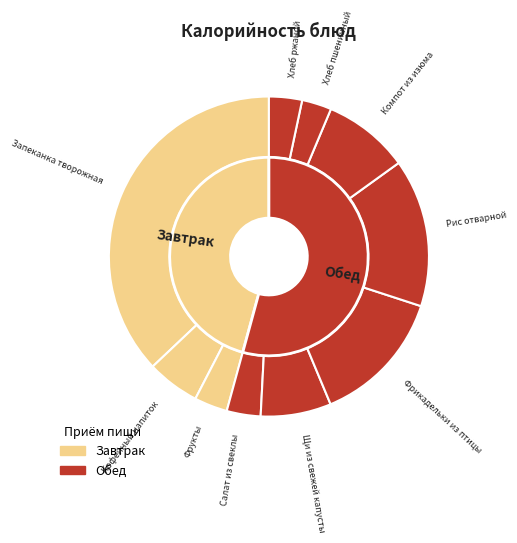

Does Рис отварной represent more than half of the total?

No